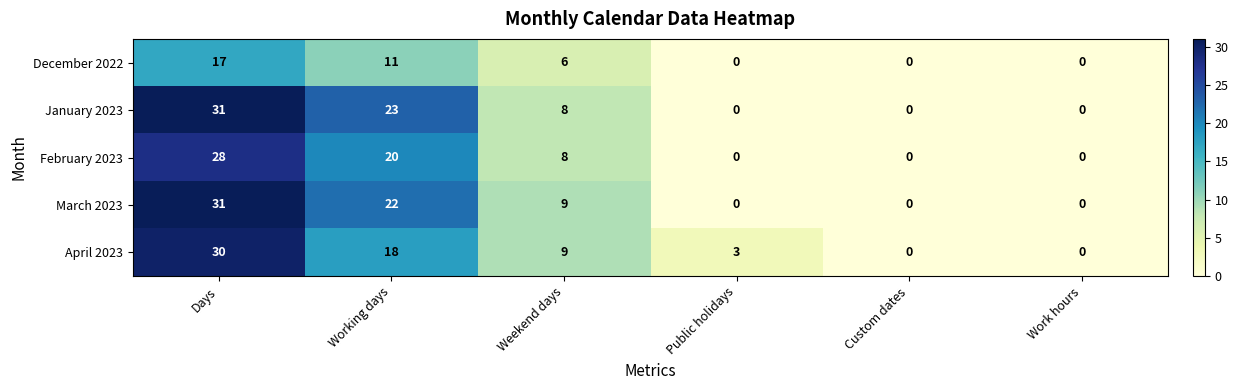

What is the maximum value shown in the chart?

31